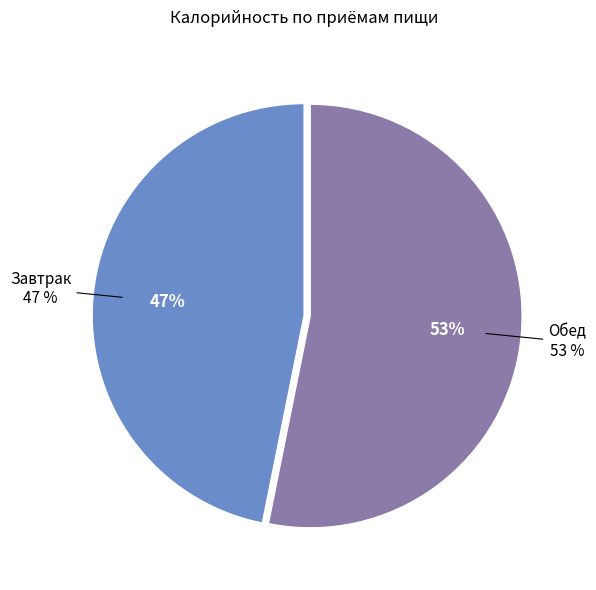

What percentage is the Обед slice, to the nearest percent?

53%